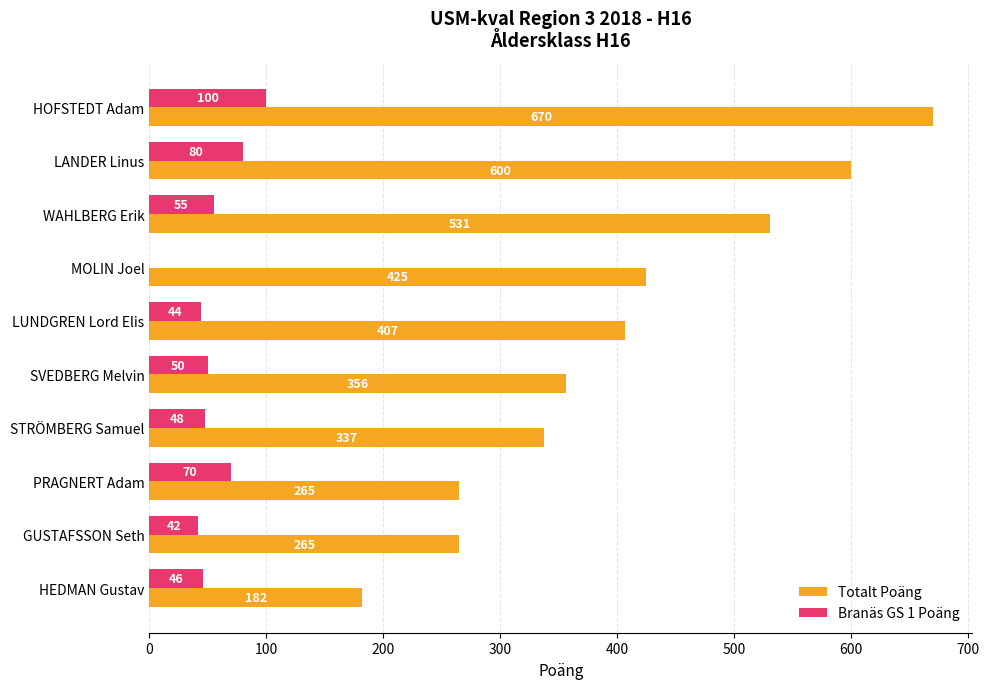

Which series has the largest total across all categories?

Totalt Poäng